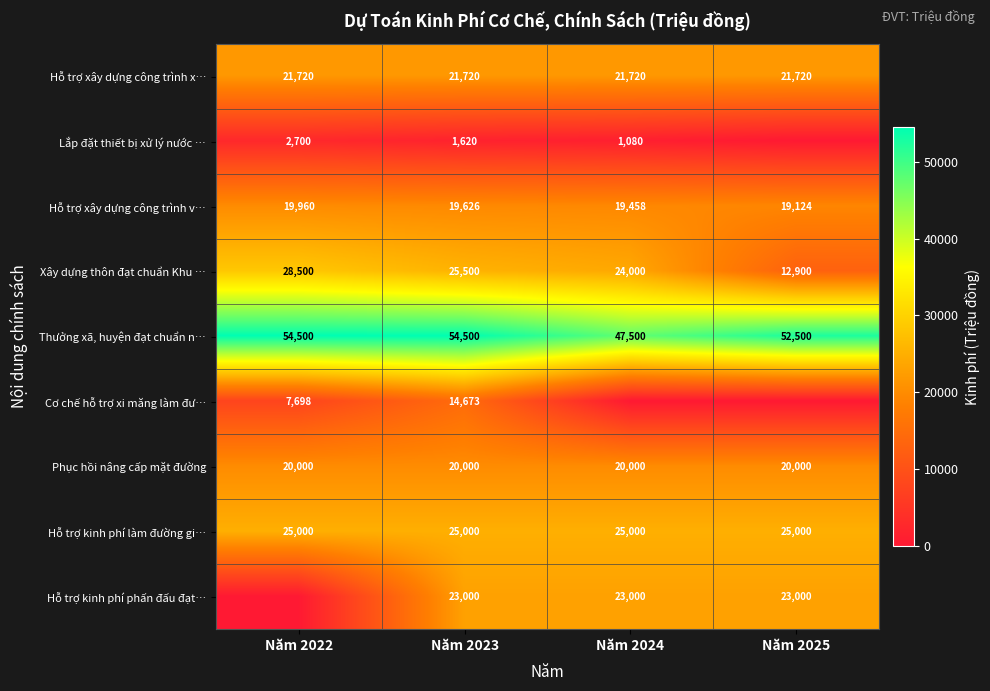

List the labels in order of Hỗ trợ xây dựng công trình v… value, smallest first.

Năm 2025, Năm 2024, Năm 2023, Năm 2022